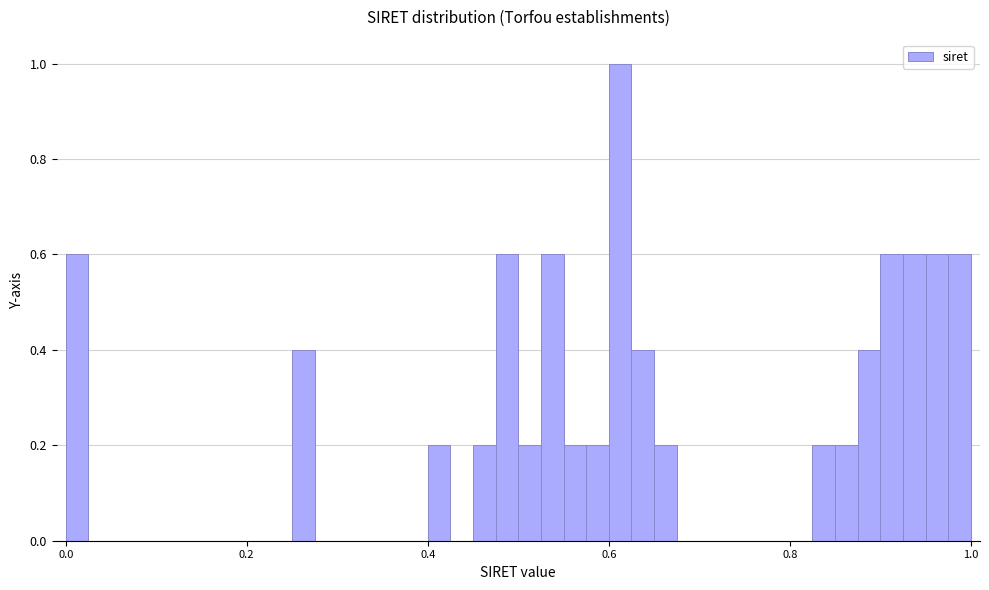

Around what value on the x-axis is the tallest bar? Give the approximate position of its centre, as read against the axis.

0.62